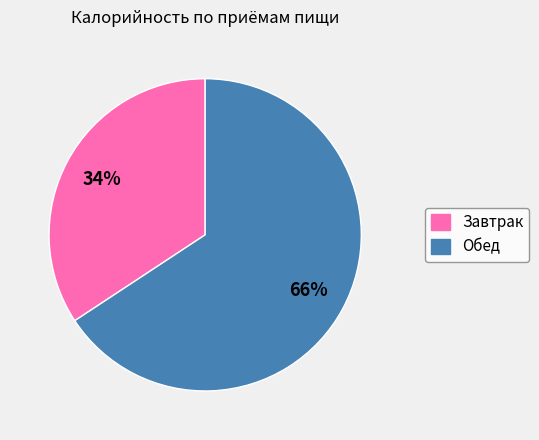

Do Завтрак and Обед together represent more than half of the pie?

Yes